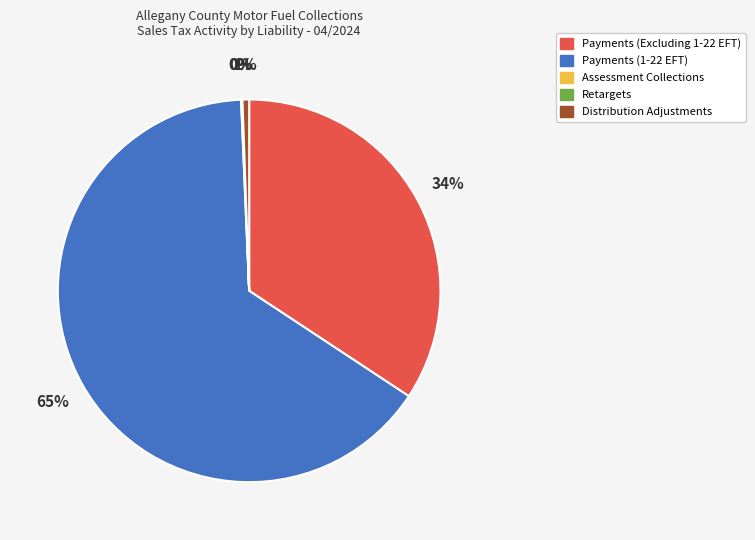

Does any single category account for the majority?

Yes